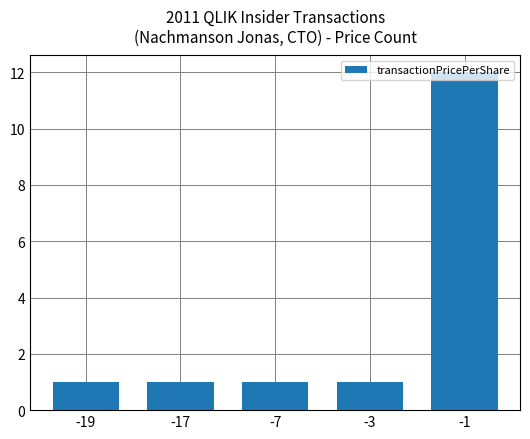

What is the maximum value shown in the chart?

12